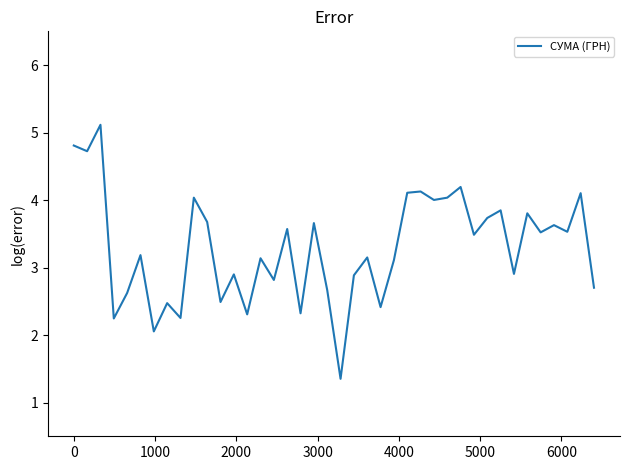

Does the chart have visible grid lines?

No